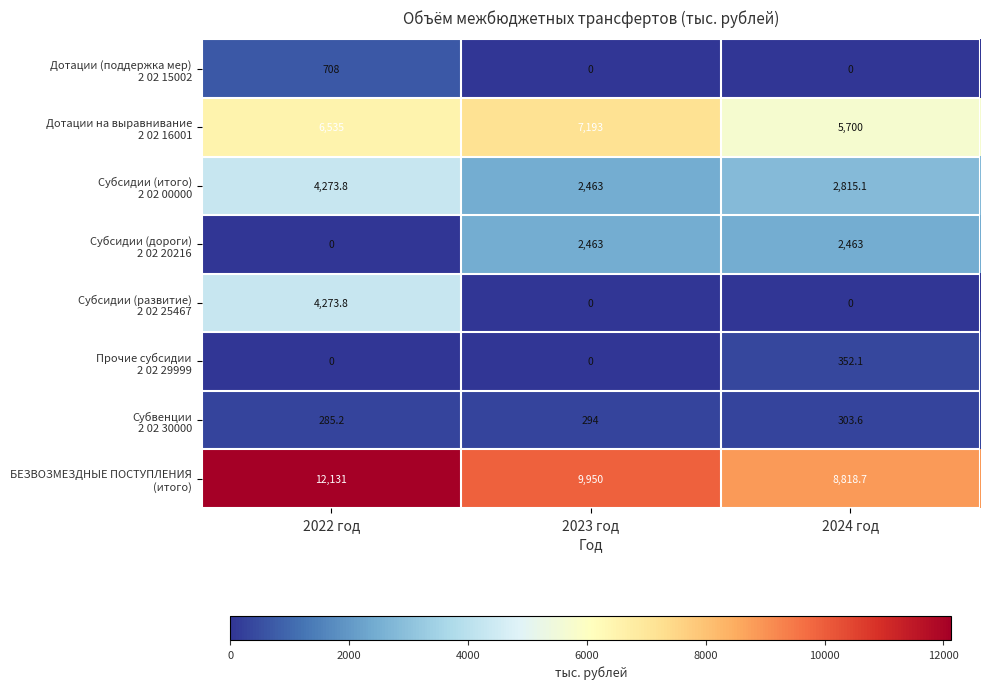

What is the spread (max minus min) of values at 2022 год?

12131.0